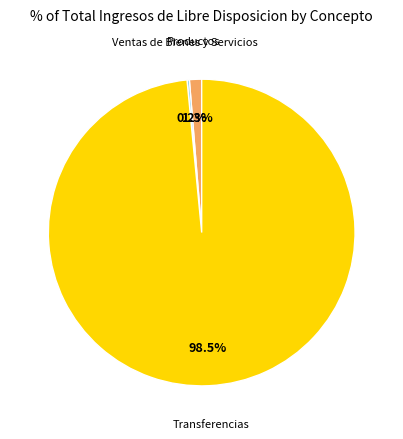

What percentage is NOT represented by Productos?

98.7%